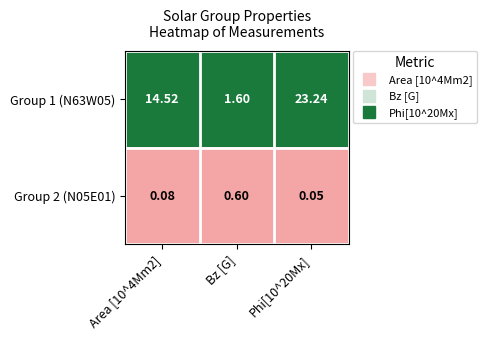

Between Area [10^4Mm2] and Phi[10^20Mx], which series saw the biggest shift?

Group 1 (N63W05)